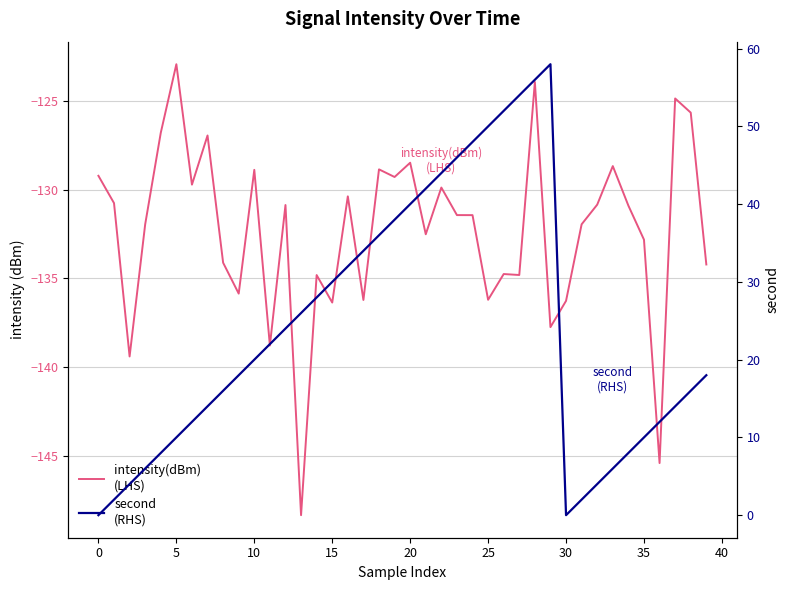

List the series in order of their overall mean, lowest first.

intensity(dBm)
(LHS), second
(RHS)